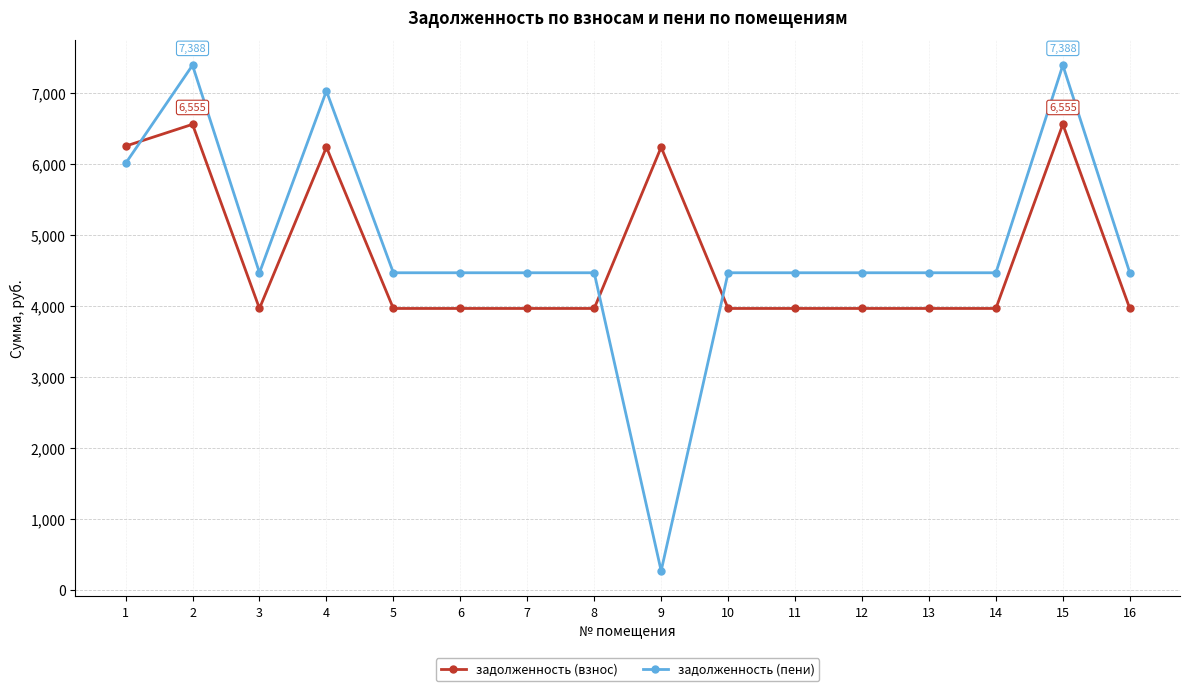

At how many categories does at least one series exceed 1487?

16